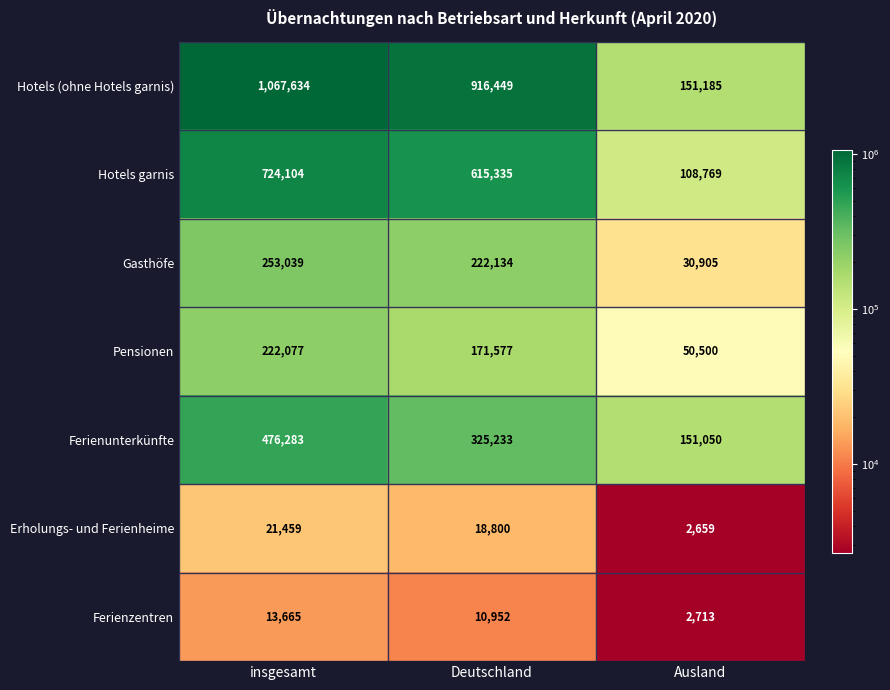

What is the difference between the Hotels (ohne Hotels garnis) values at Ausland and Deutschland?

765264